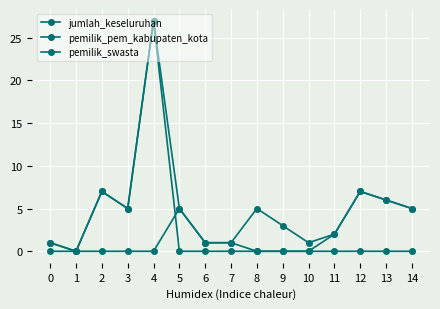

At which category does pemilik_swasta reach its first local peak?

5